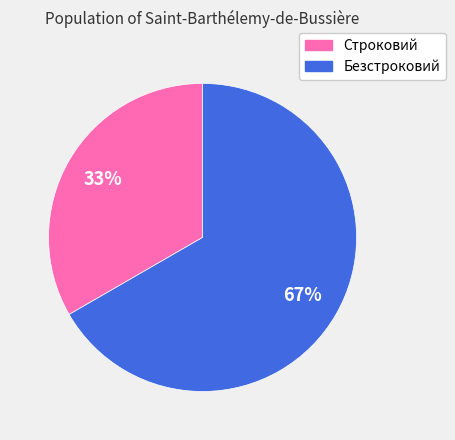

True or false: Строковий accounts for 21% of the total.

False